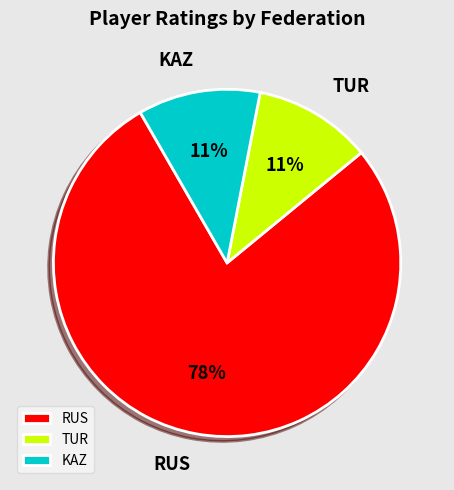

True or false: RUS accounts for 1% of the total.

False